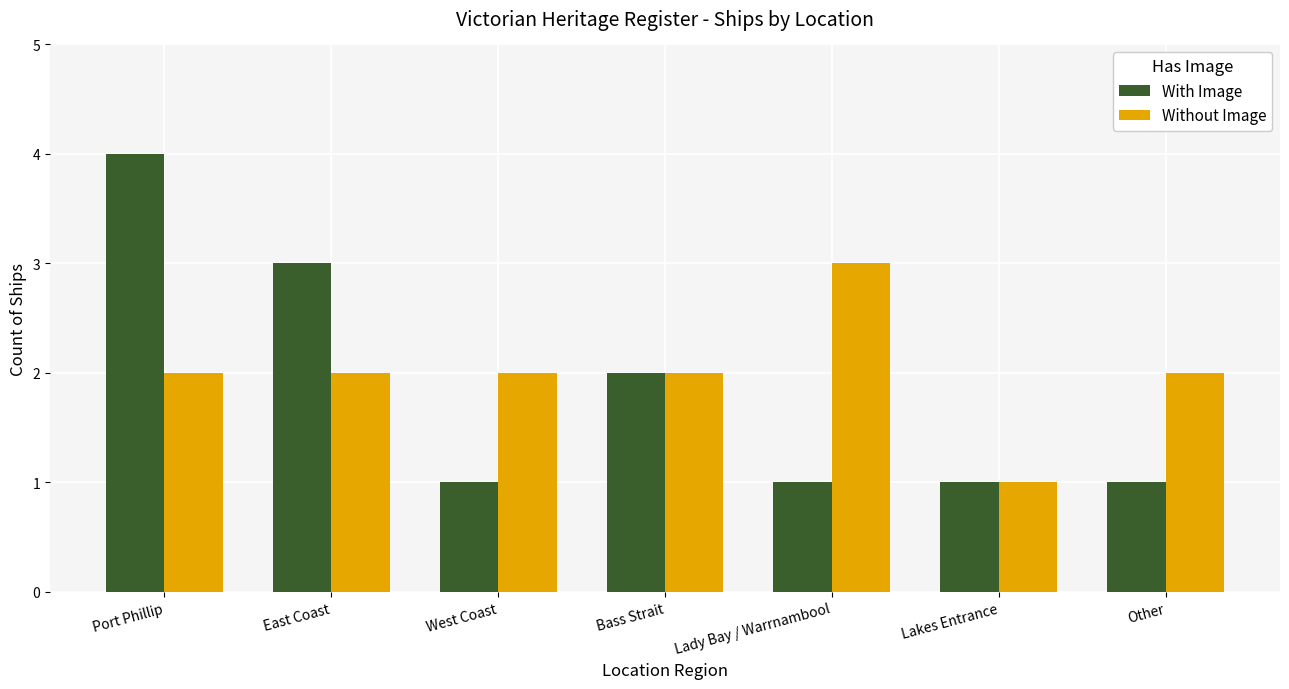

What is the label of the 6th bar from the left?

Lakes Entrance